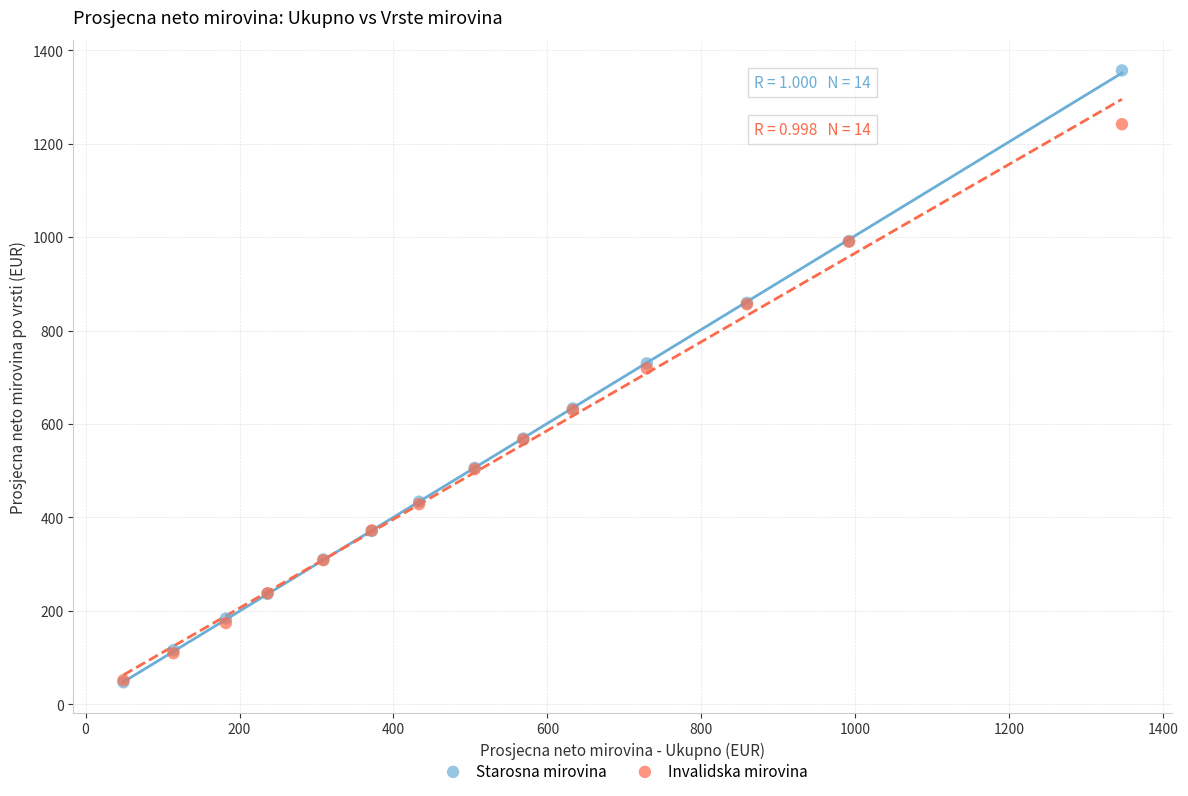

Which series has the largest Y range (max minus min)?

Starosna mirovina